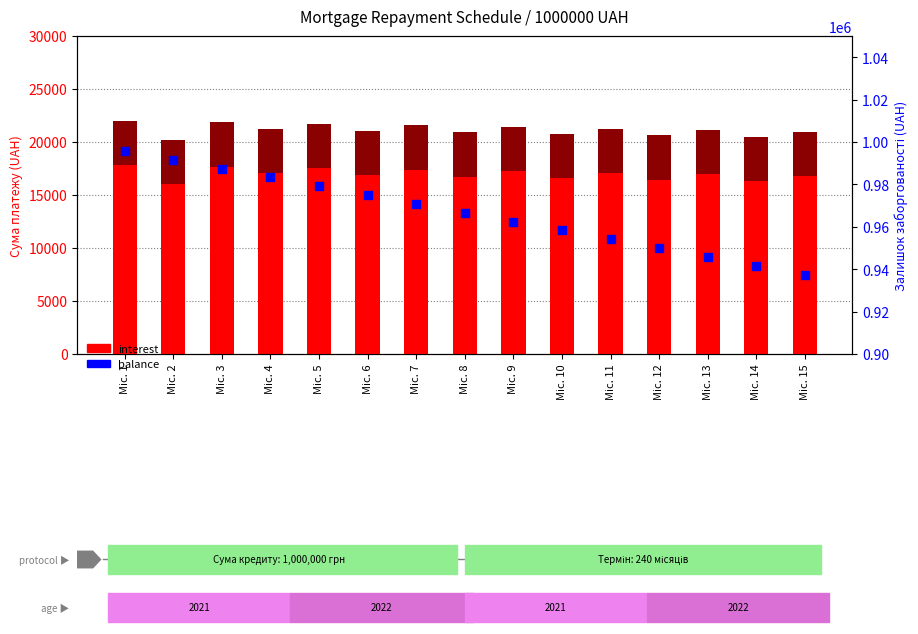

Is the value of balance (UAH) at Міс. 8 greater than the value of interest at Міс. 7?

Yes